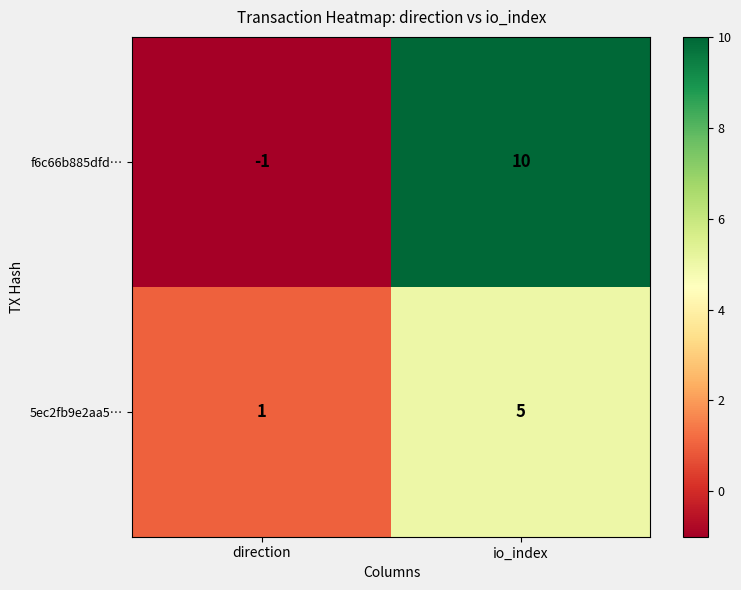

What is the greatest value displayed?

10